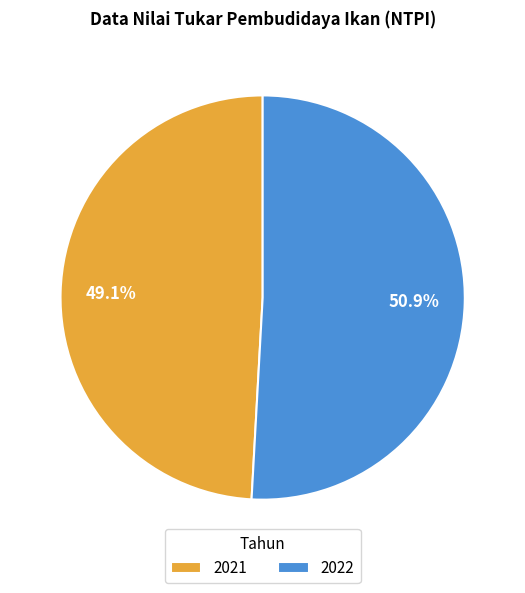

Count the number of slices in the pie.

2